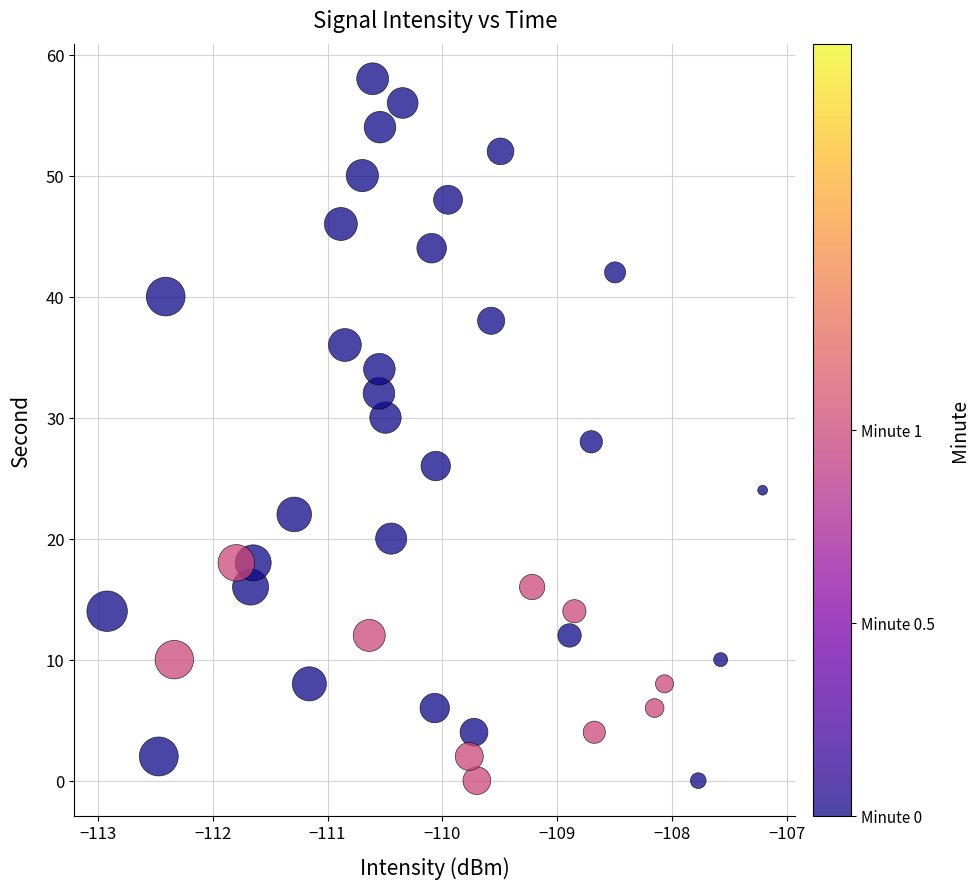

What is the range of Y values (max minus min)?

58